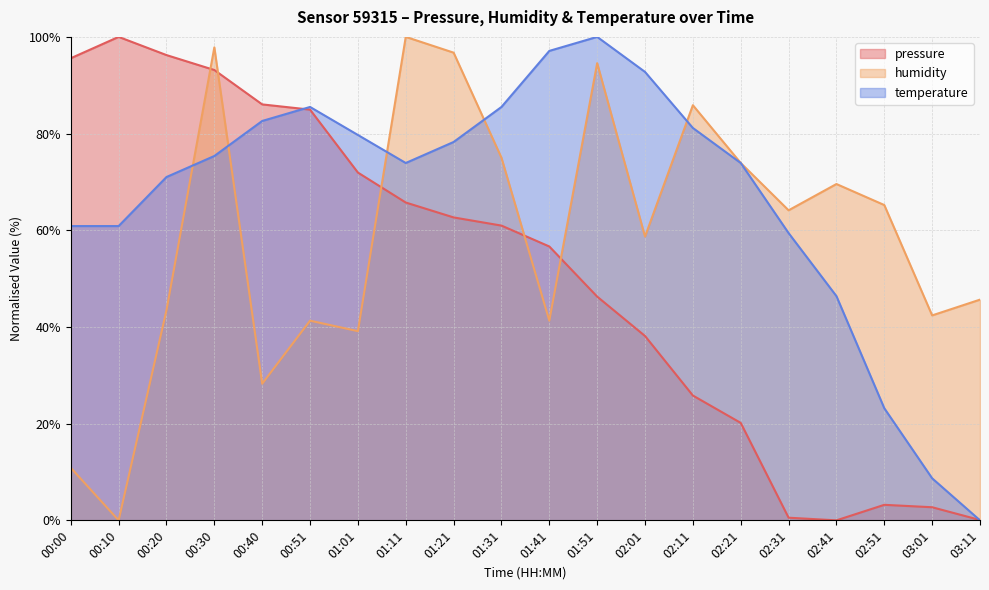

What is the total value across all series at 02:21?

168.0